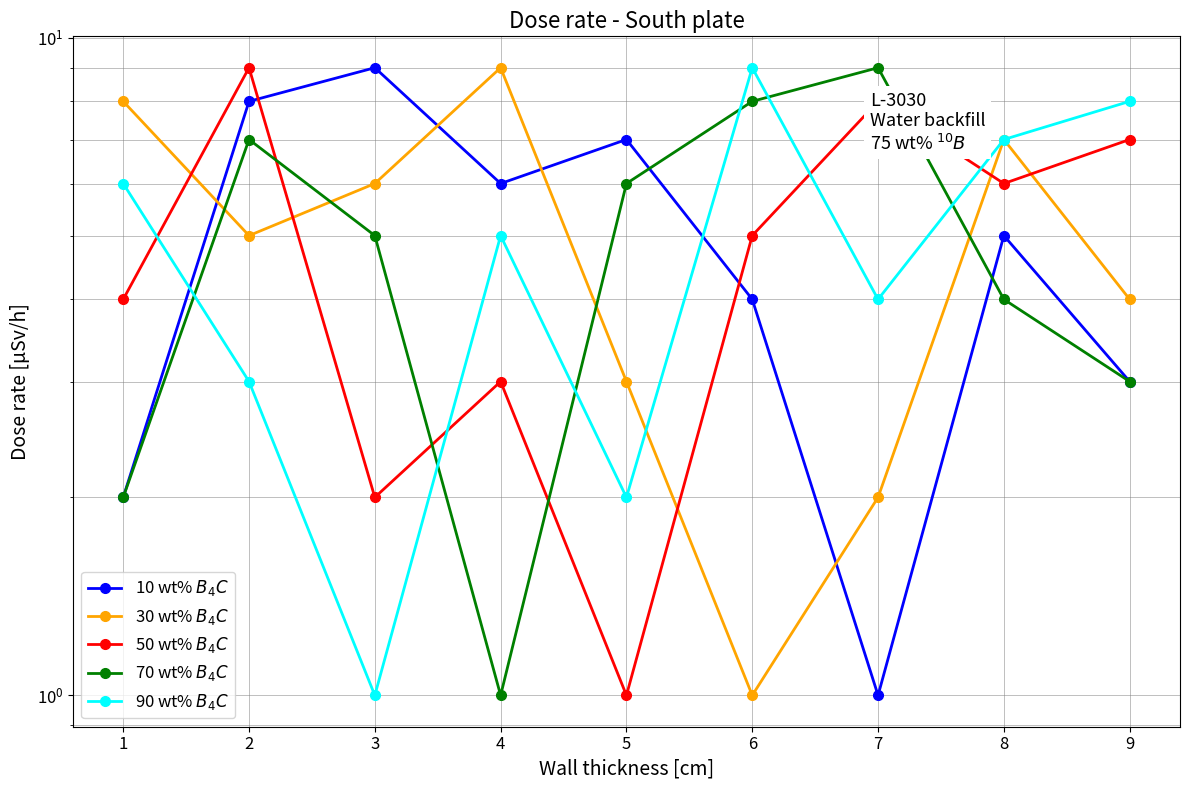

How many 50 wt% $B_4C$ values are between 3 and 7?

5